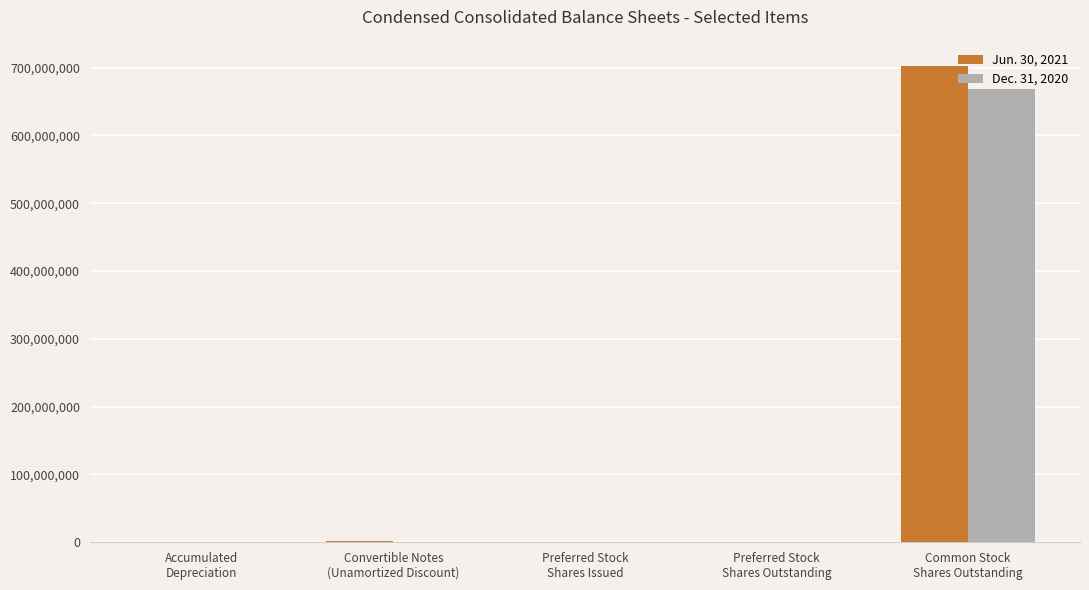

What is the average value of the Dec. 31, 2020 series?

134112365